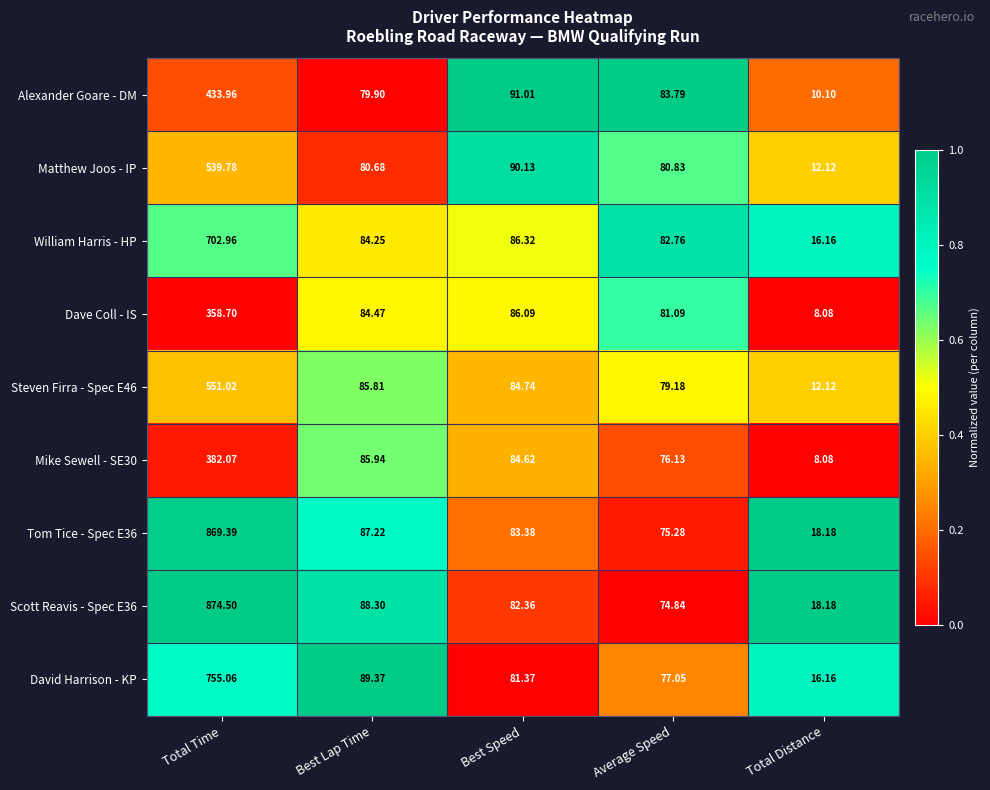

At which label does Steven Firra - Spec E46 reach its minimum?

Total Distance